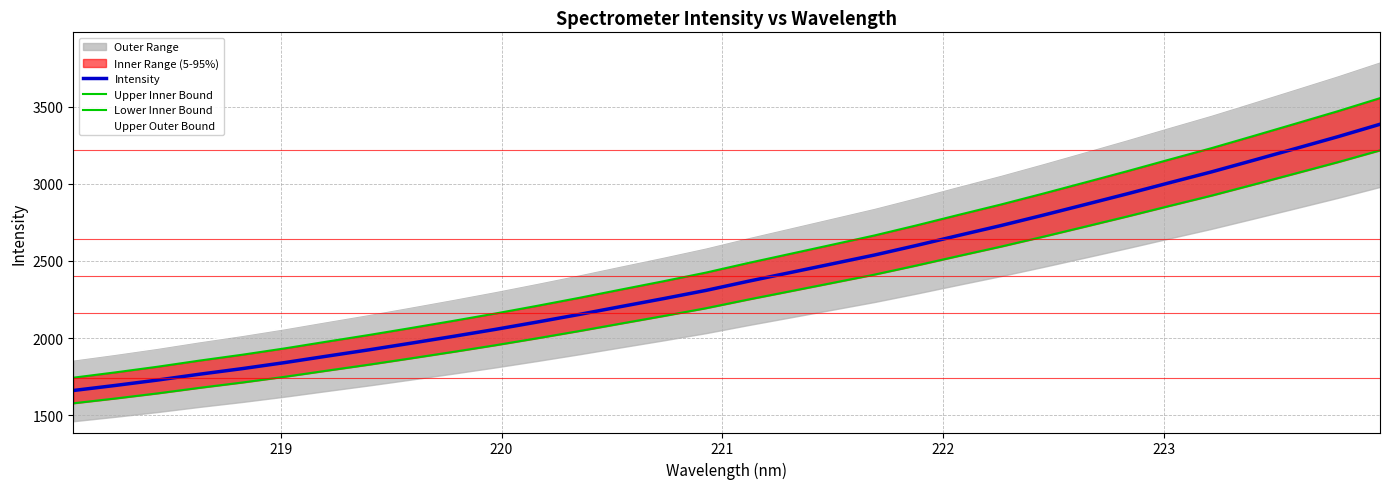

True or false: Intensity has more than 1 interior local peaks.

False